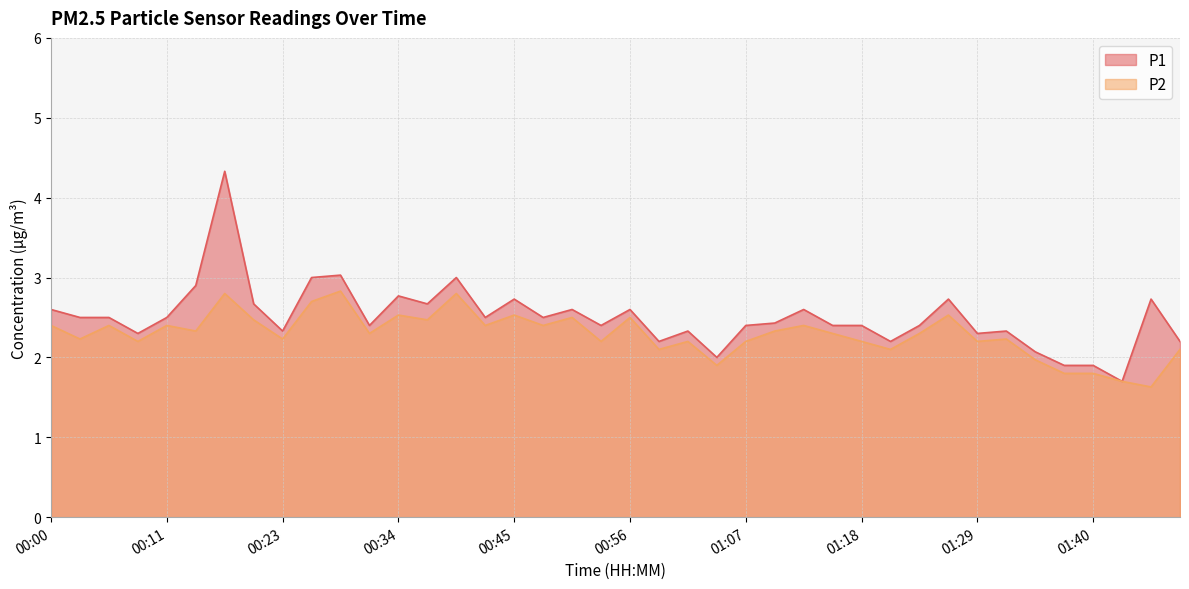

How many data points in P2 are above 2?

34